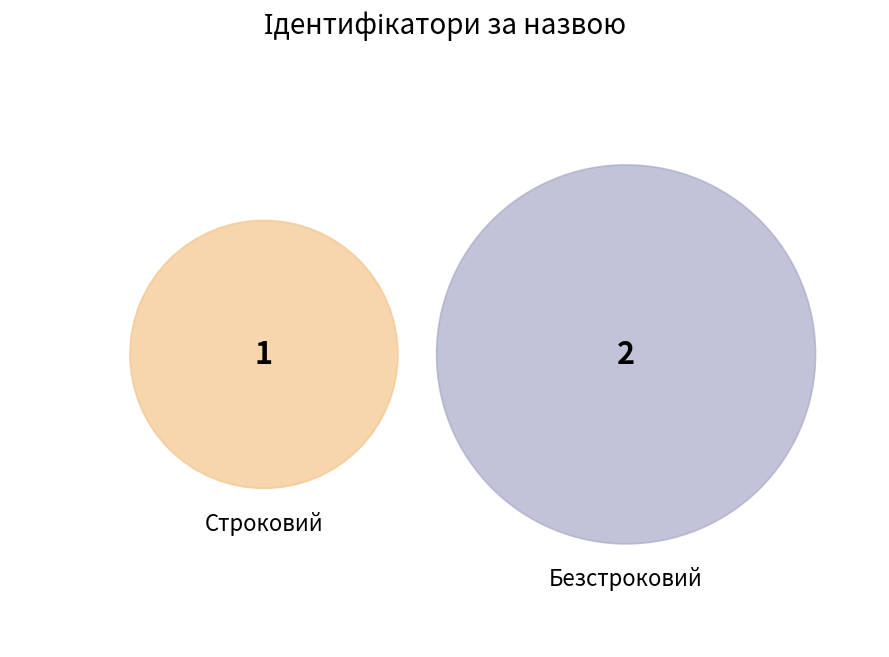

What percentage is the Строковий slice, to the nearest percent?

33%